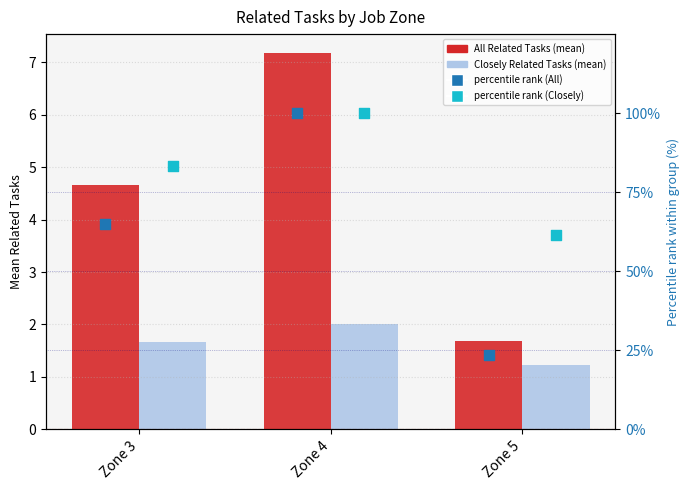

Which series has the largest total across all categories?

percentile rank - Closely